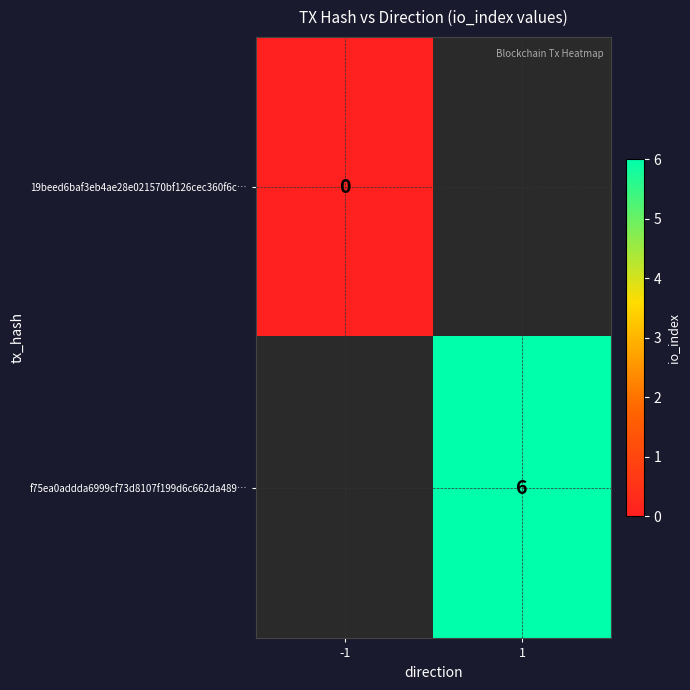

Is it true that f75ea0addda6999cf73d8107f199d6c662da489… equals 6 at 1?

True